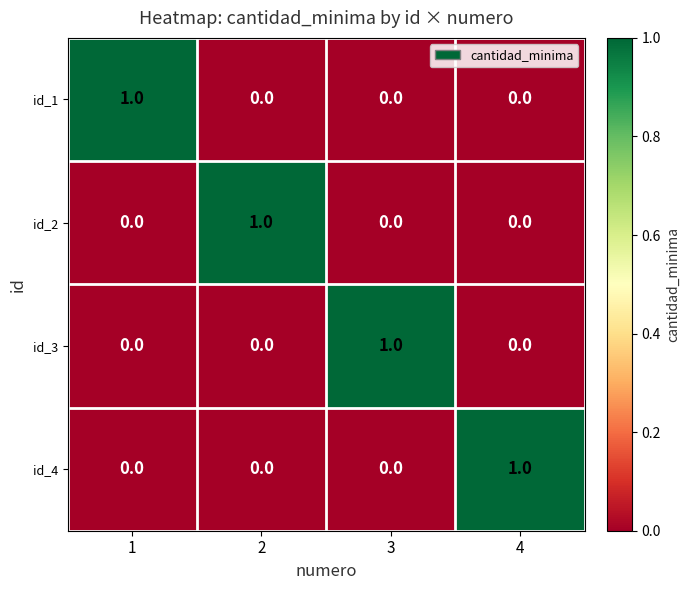

At how many categories does at least one series exceed 0?

4